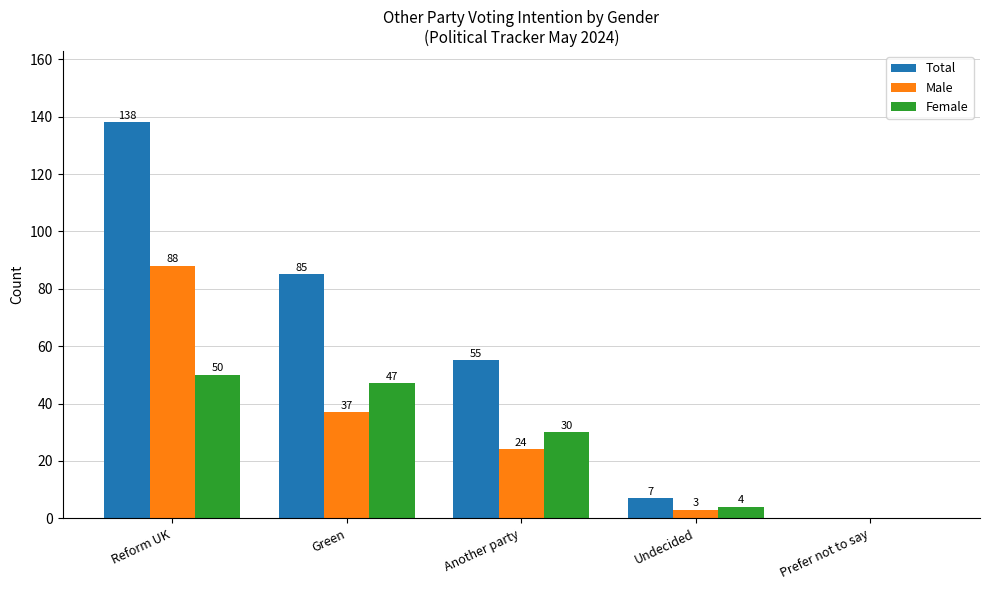

Which series changed the most between Another party and Undecided?

Total